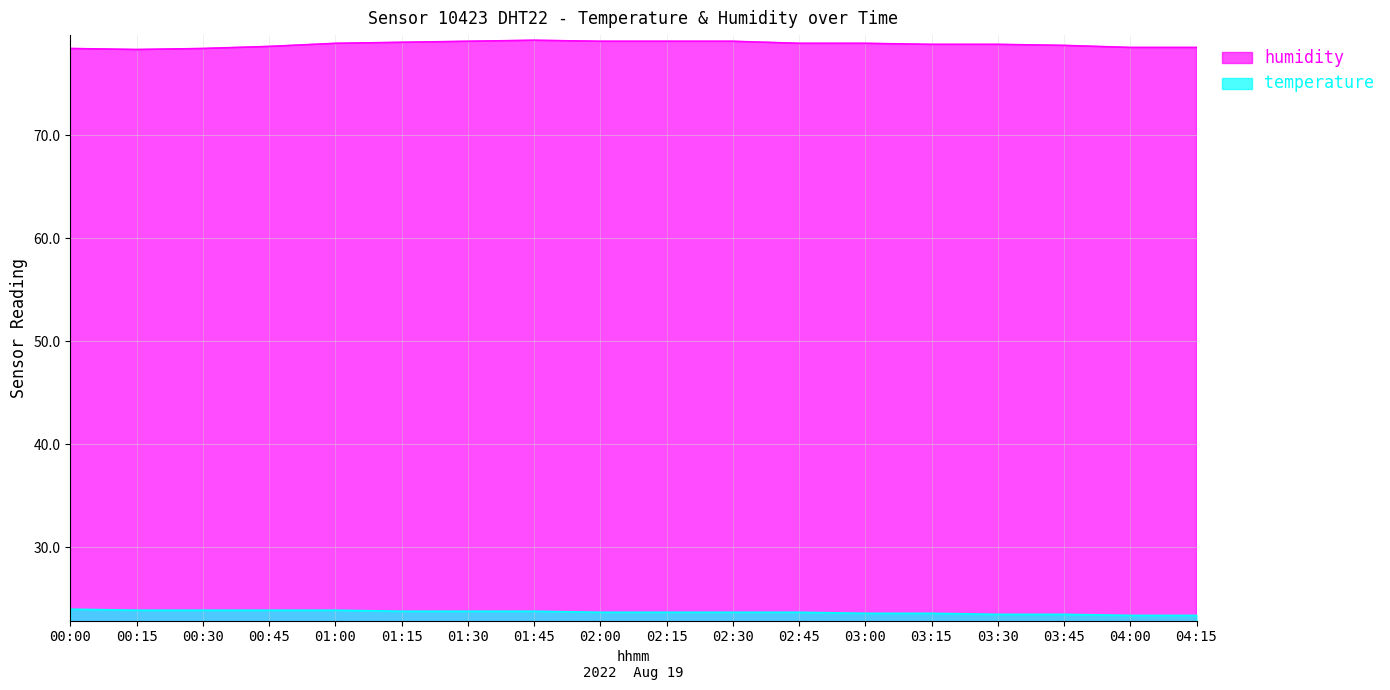

The value of humidity at 04:00 is 78.5. True or false?

True